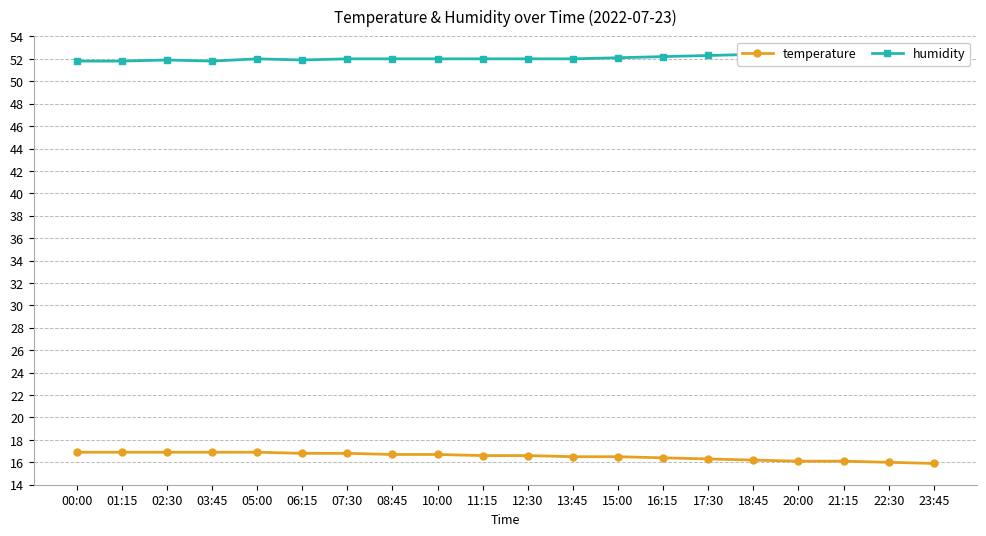

Is it true that humidity equals 52.7 at 22:30?

True